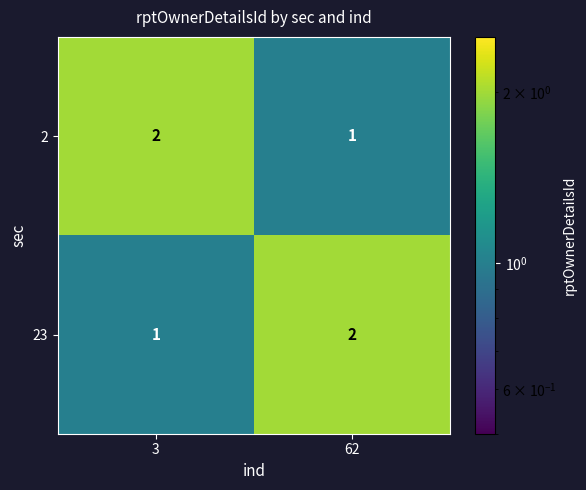

What is the smallest value displayed?

1